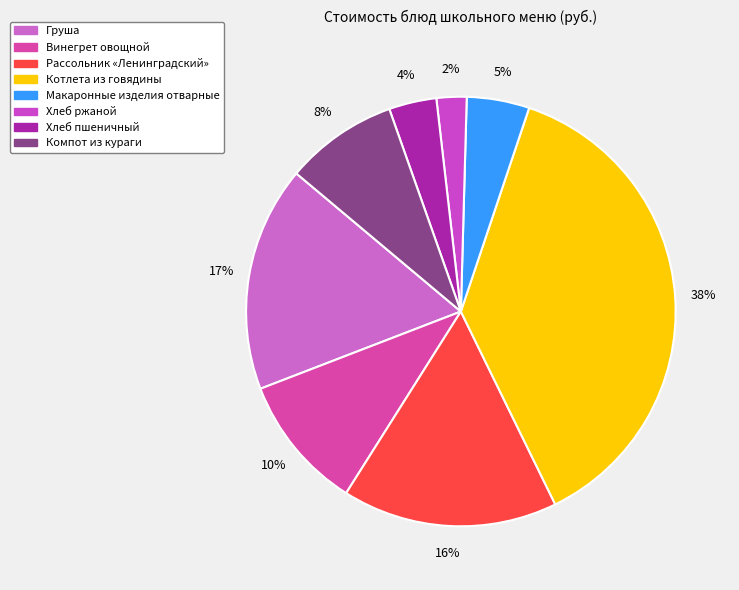

What is the largest slice in the pie chart?

Котлета из говядины